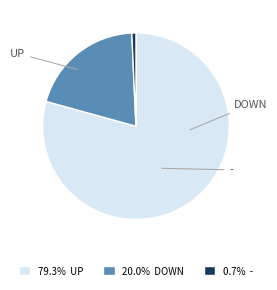

Is there a majority slice in this chart?

Yes